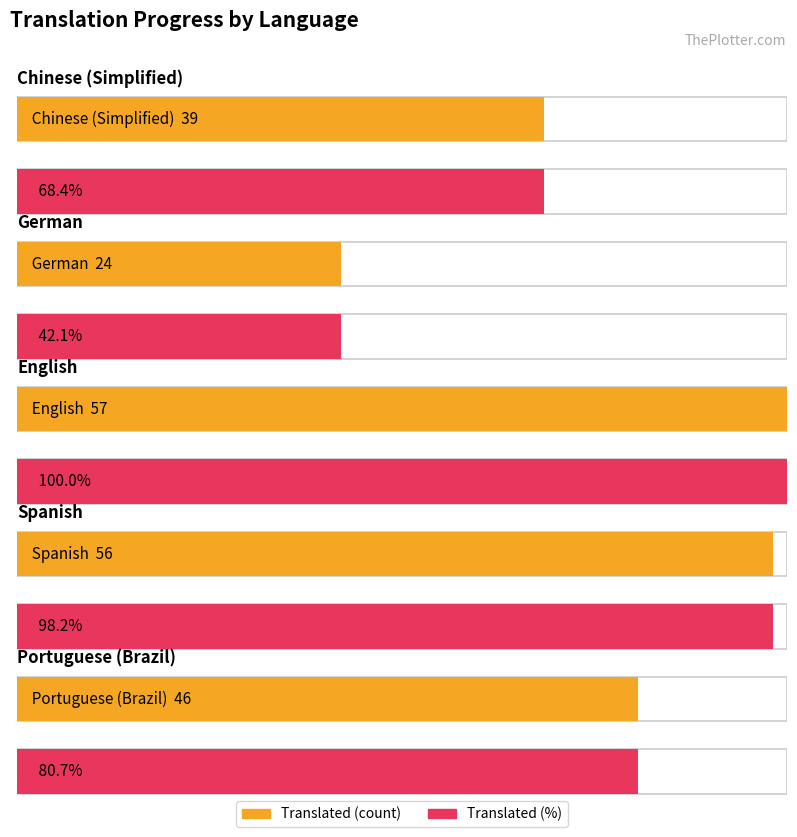

What is the minimum value shown in the chart?

24.0